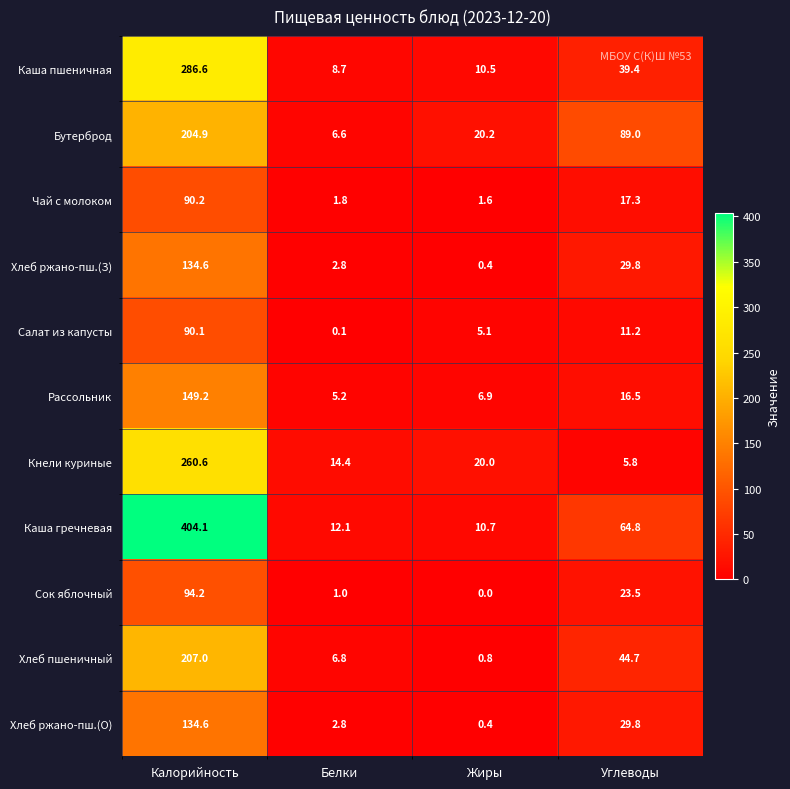

At which category is the sum across all series the highest?

Калорийность